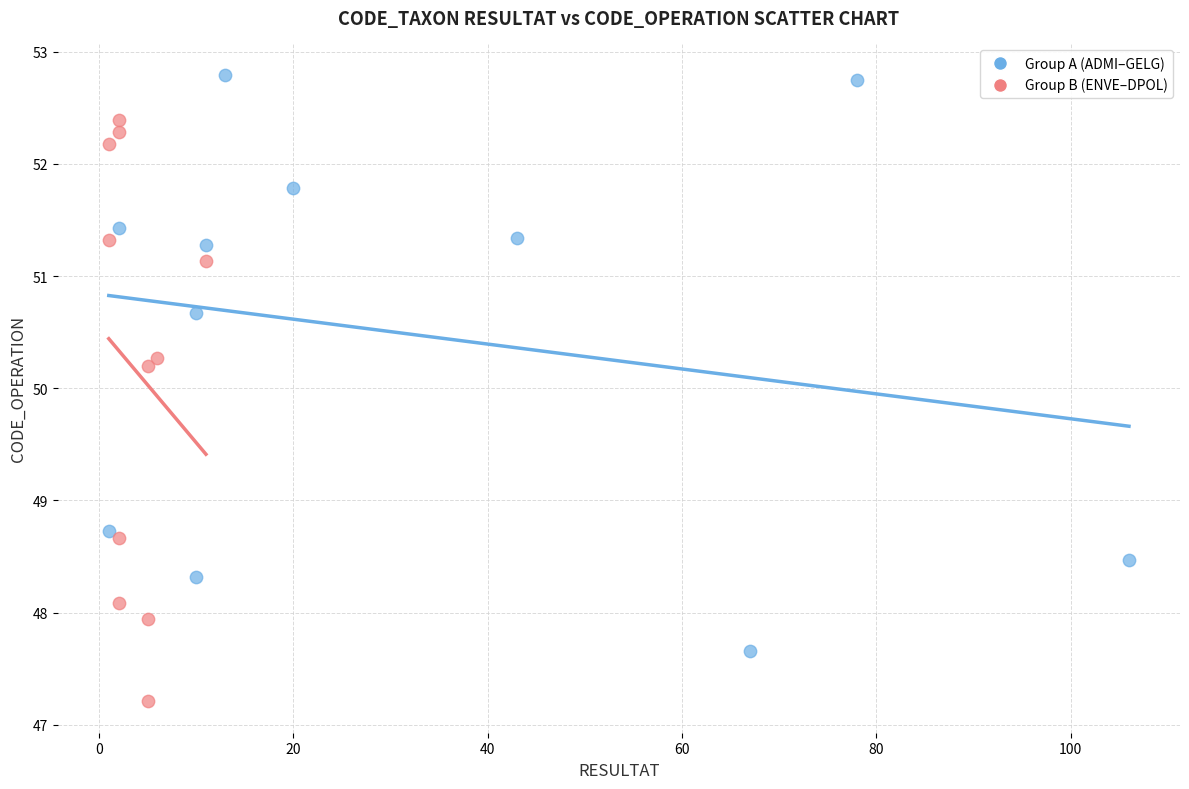

Which series has the largest Y range (max minus min)?

Group B (ENVE–DPOL)